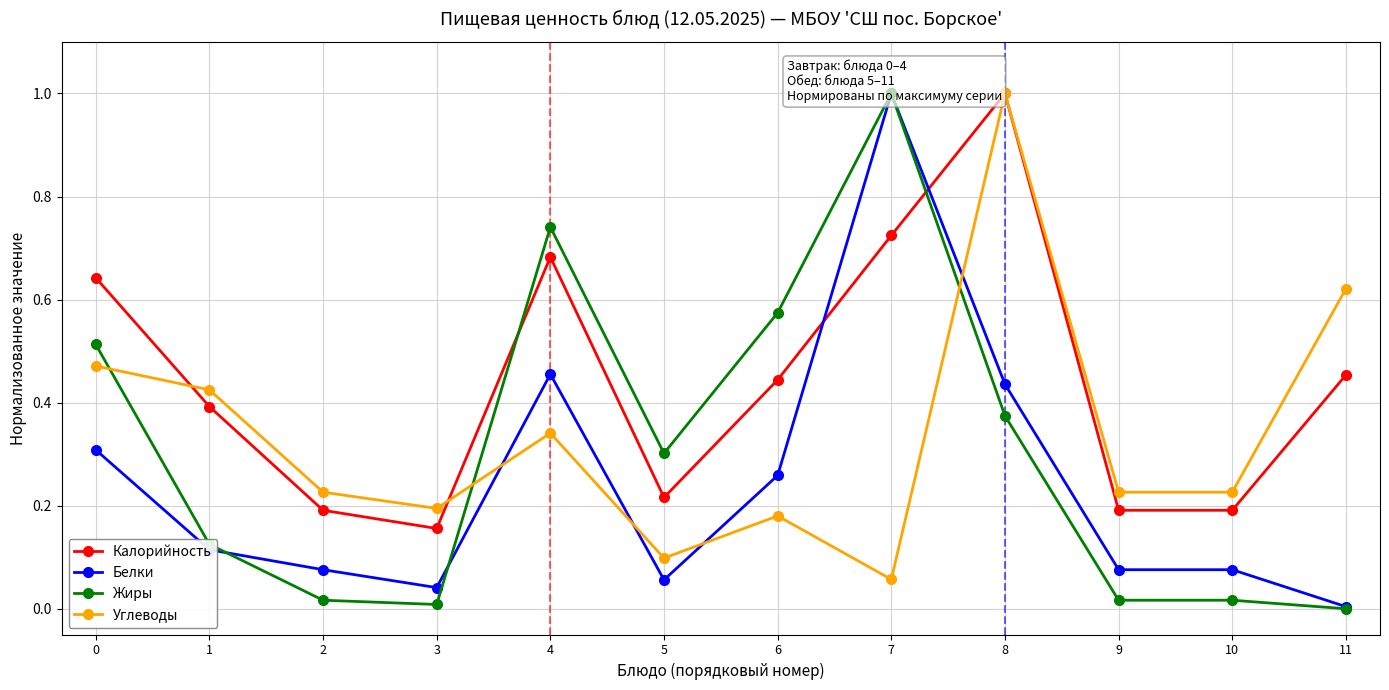

What is the value of the Углеводы point at the 1st from the left?

0.5